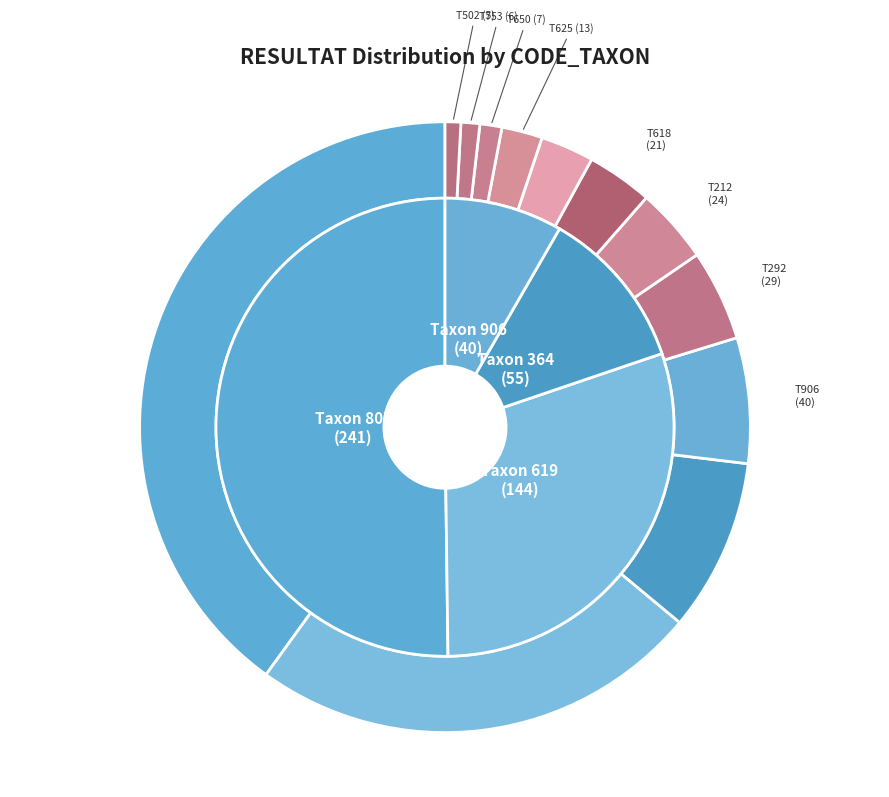

To the nearest percent, what is the average slice percentage?

8%